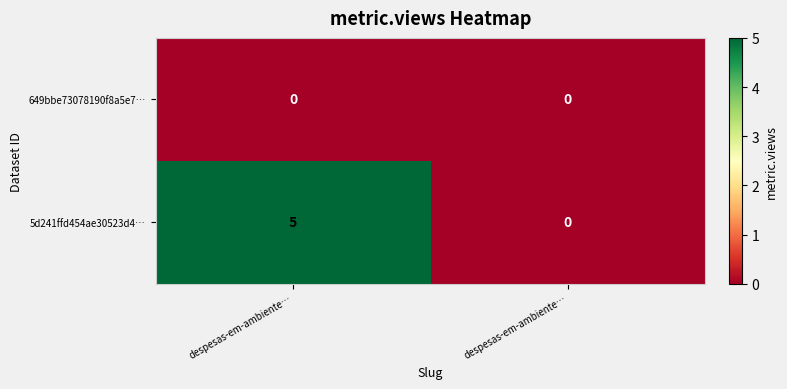

Reading left to right, list all the values displayed in this chart.

649bbe73078190f8a5e7…: despesas-em-ambiente…=0	despesas-em-ambiente…=0
5d241ffd454ae30523d4…: despesas-em-ambiente…=5	despesas-em-ambiente…=0